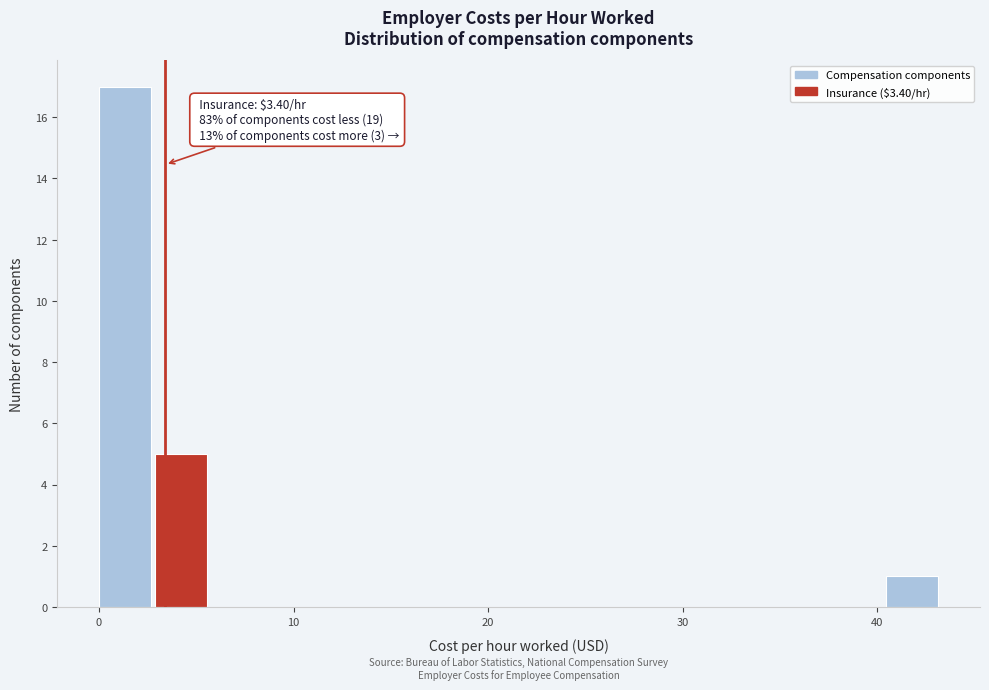

Read against the x-axis, roughly where is the centre of the tallest bar?

1